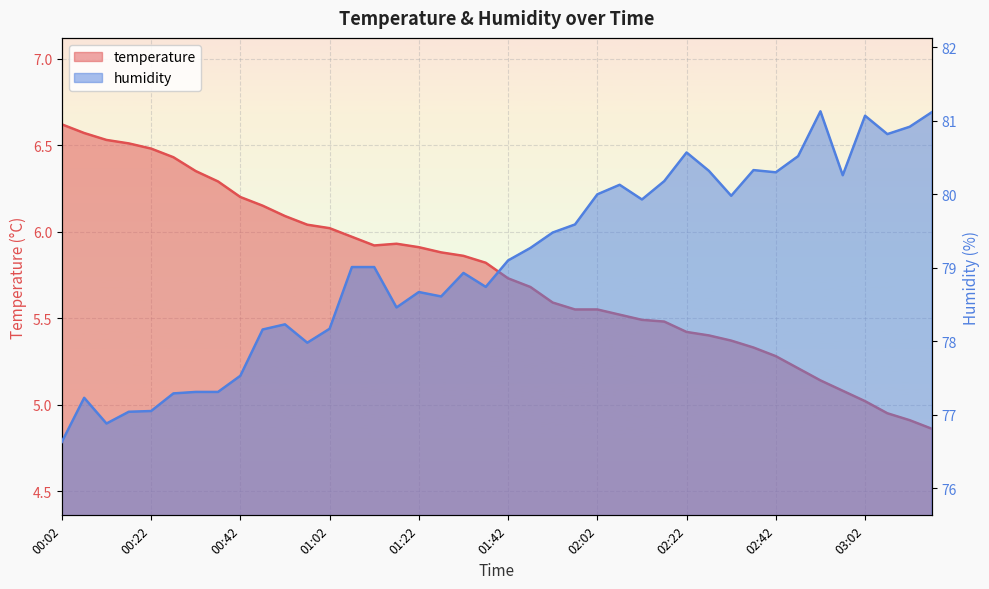

Where does the humidity series first go above 79?

01:07